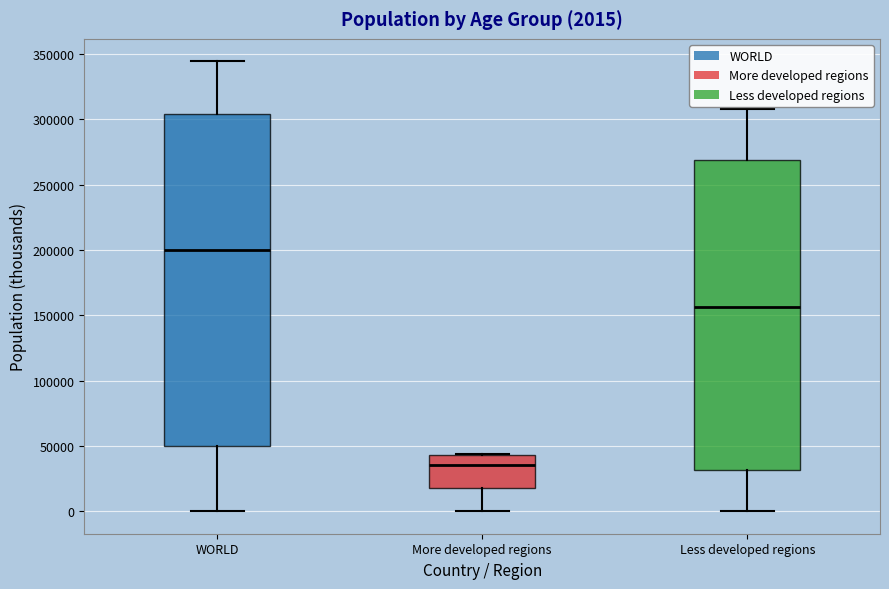

Which box has the highest median line?

WORLD